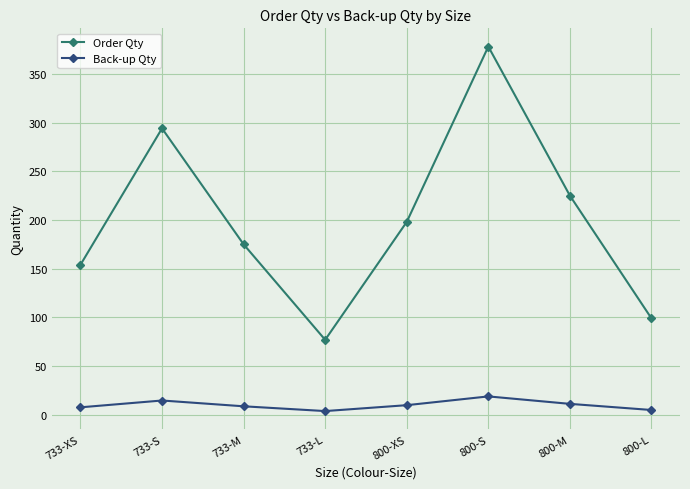

What is the label of the 1st point from the left?

733-XS